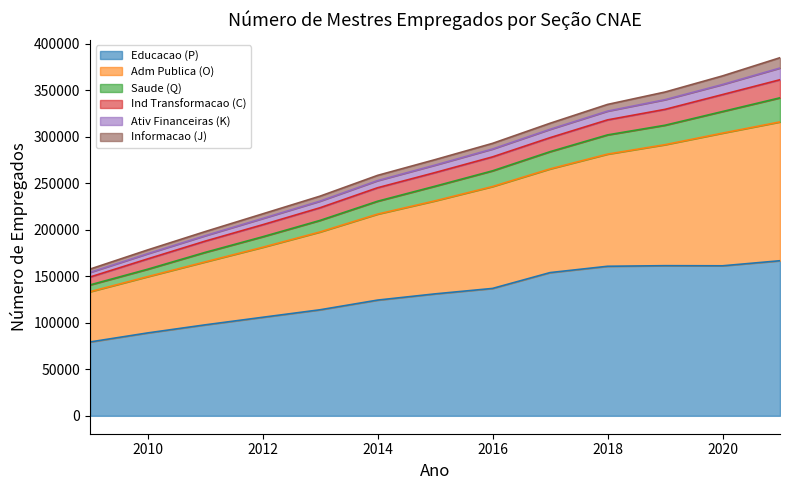

What is the lowest value of the Educacao (P) series?

79391